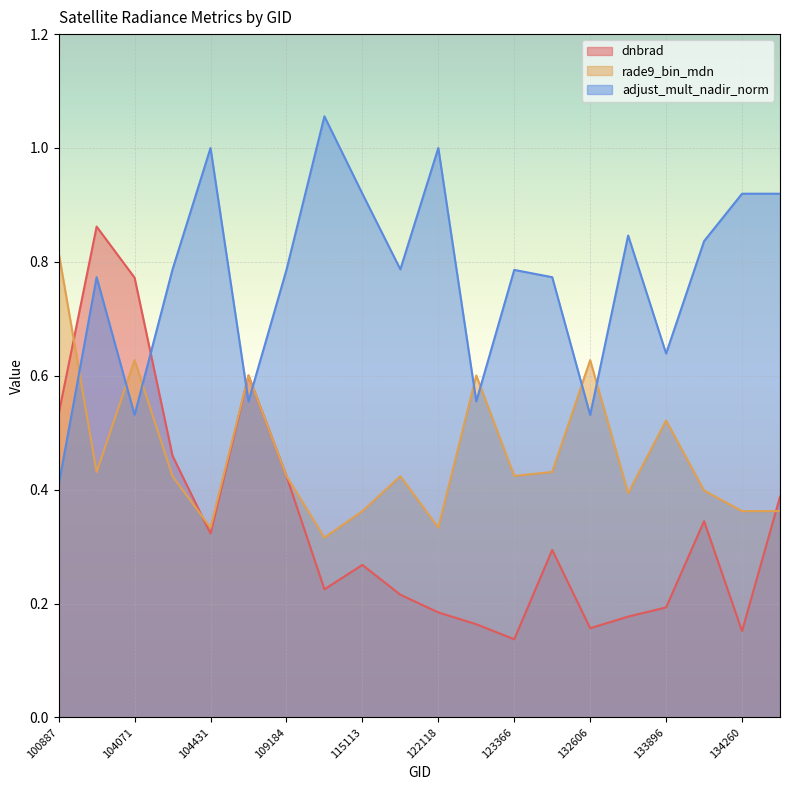

What is the difference between the maximum and minimum values in the rade9_bin_mdn series?

0.5